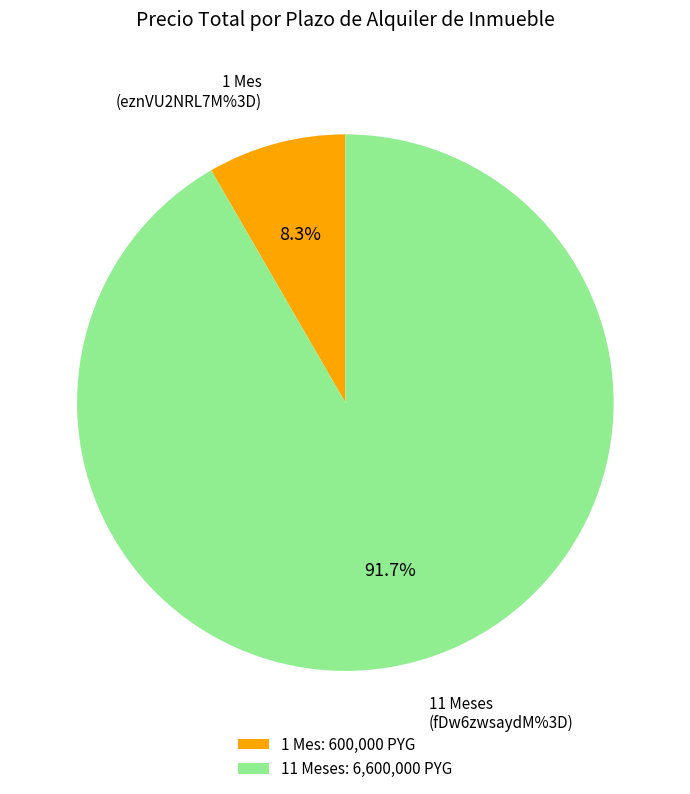

Which slice represents more than half of the pie?

11 Meses: 6,600,000 PYG